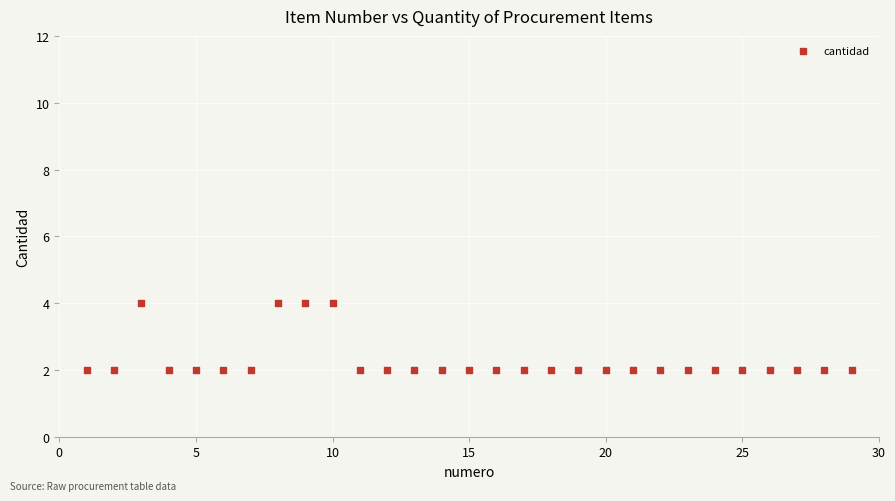

What is the range of X values (max minus min)?

28